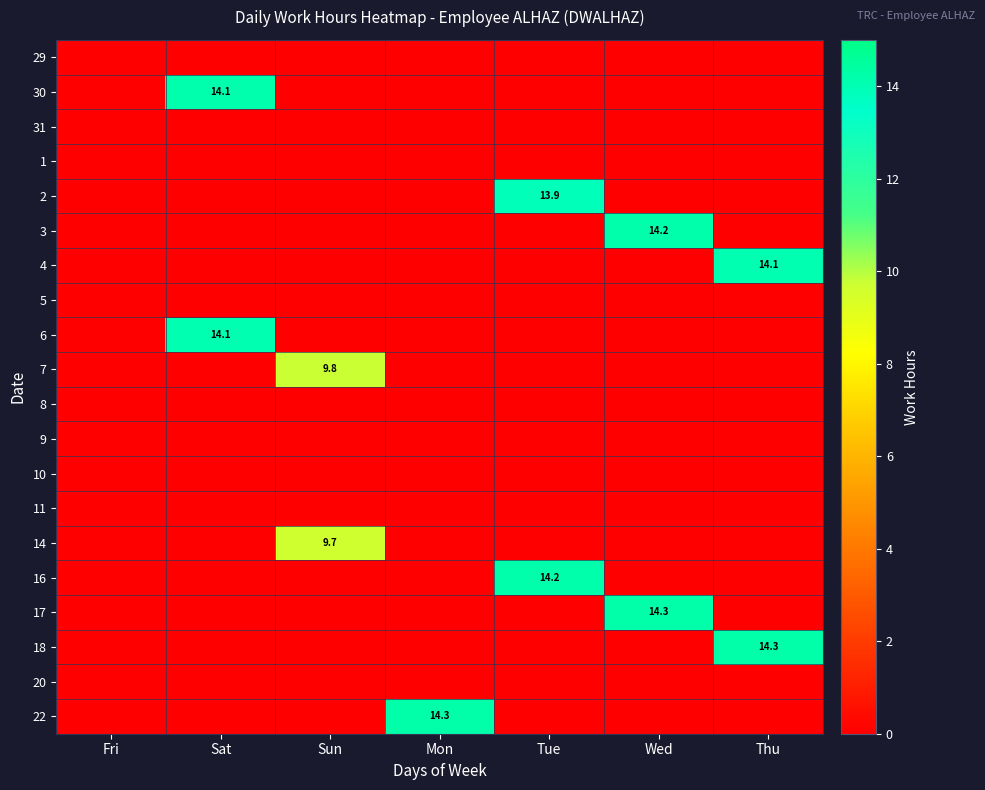

True or false: 16 has a value of 14.2 at Tue.

True